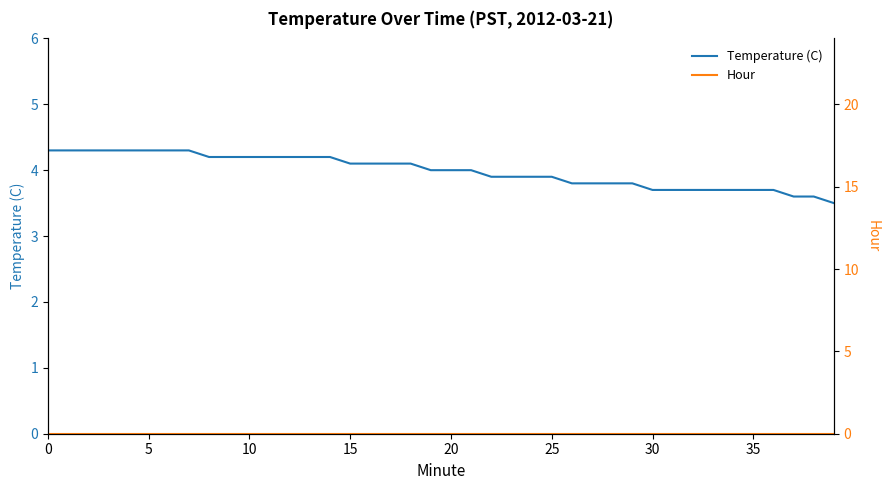

Rank the series by their average value, from highest to lowest.

Temperature (C), Hour